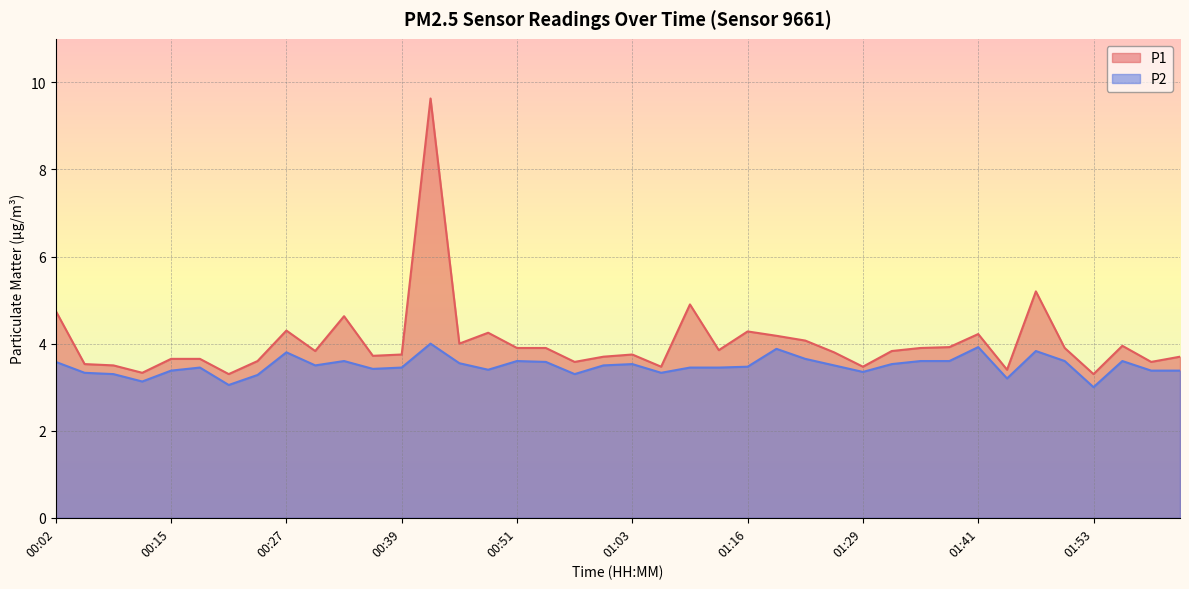

Where is the first local maximum for P2?

00:18